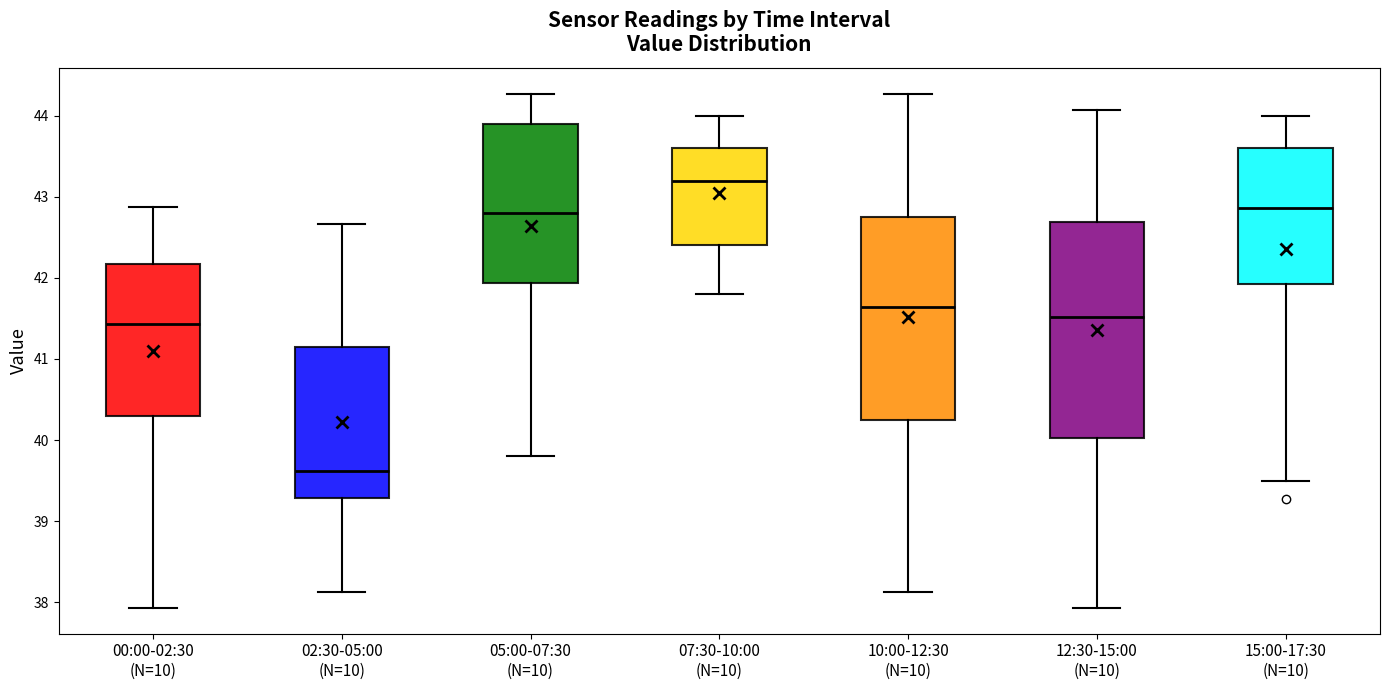

Reading left to right, read every box against the y-axis: the position of its median line, the range the box covers, and the ends of its whiskers. The values are not printed on the chart, so give them approximately, as read against the axis.

00:00-02:30 (N=10): median 41.4, box 40.3 to 42.2, whiskers 37.9 to 42.9
02:30-05:00 (N=10): median 39.6, box 39.3 to 41.2, whiskers 38.1 to 42.7
05:00-07:30 (N=10): median 42.8, box 41.9 to 43.9, whiskers 39.8 to 44.3
07:30-10:00 (N=10): median 43.2, box 42.4 to 43.6, whiskers 41.8 to 44.0
10:00-12:30 (N=10): median 41.6, box 40.3 to 42.8, whiskers 38.1 to 44.3
12:30-15:00 (N=10): median 41.5, box 40.0 to 42.7, whiskers 37.9 to 44.1
15:00-17:30 (N=10): median 42.9, box 41.9 to 43.6, whiskers 39.5 to 44.0